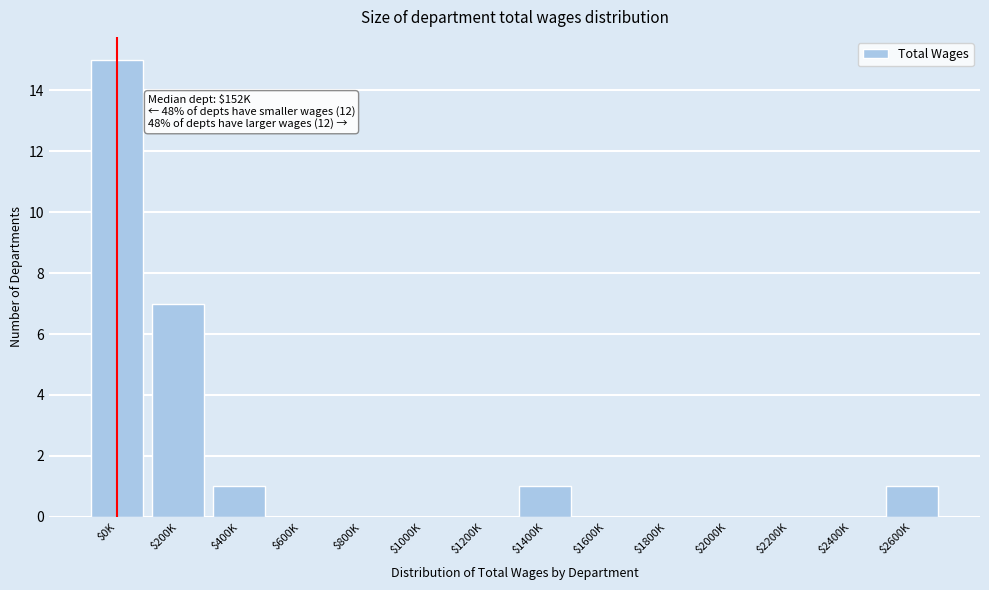

Which label corresponds to the largest value in the chart?

$0K